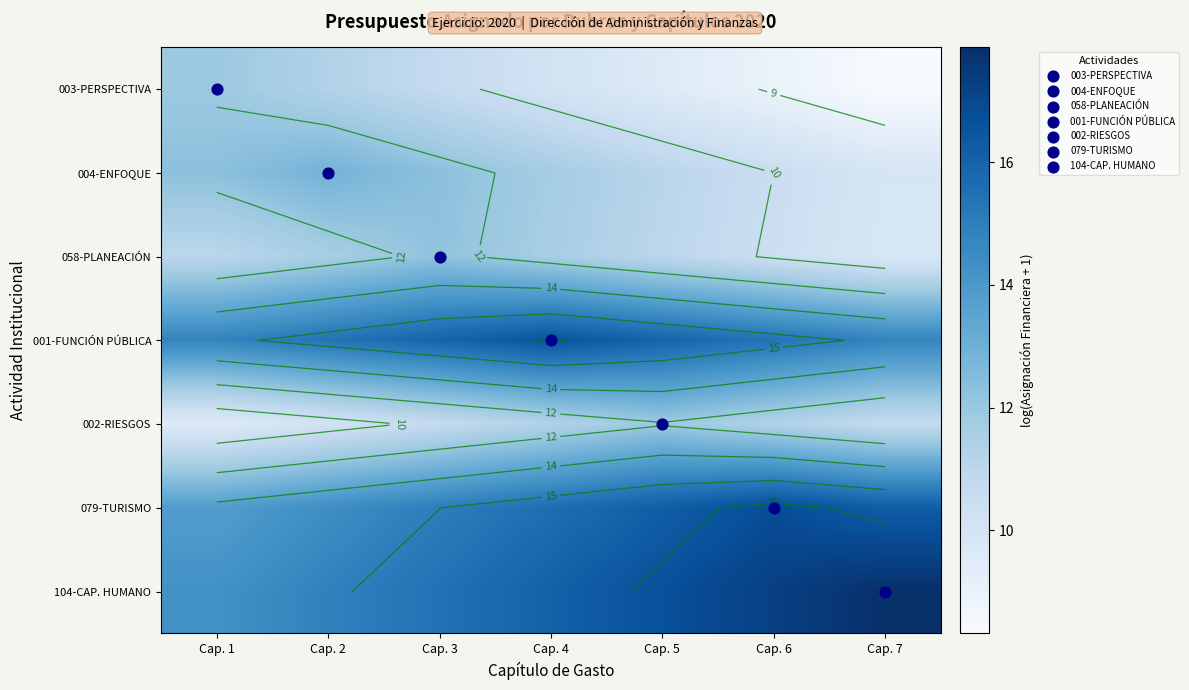

How many data points in 003-PERSPECTIVA are less than 10?

3